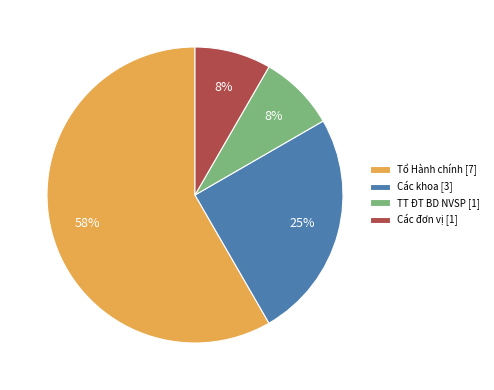

To the nearest percent, what is the average slice percentage?

25%